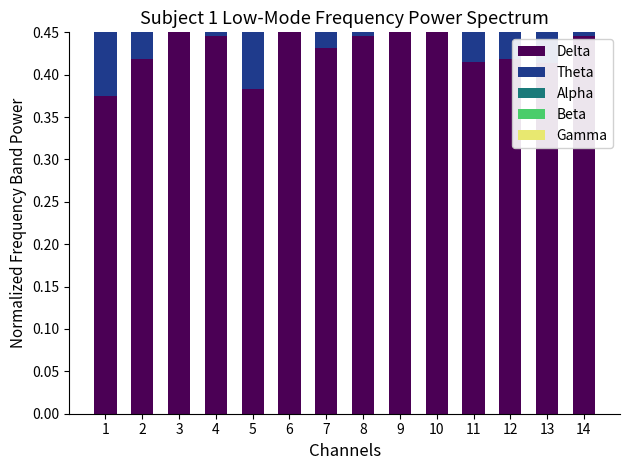

List the labels in order of Gamma value, largest first.

13, 11, 2, 10, 14, 7, 4, 8, 3, 9, 12, 6, 1, 5